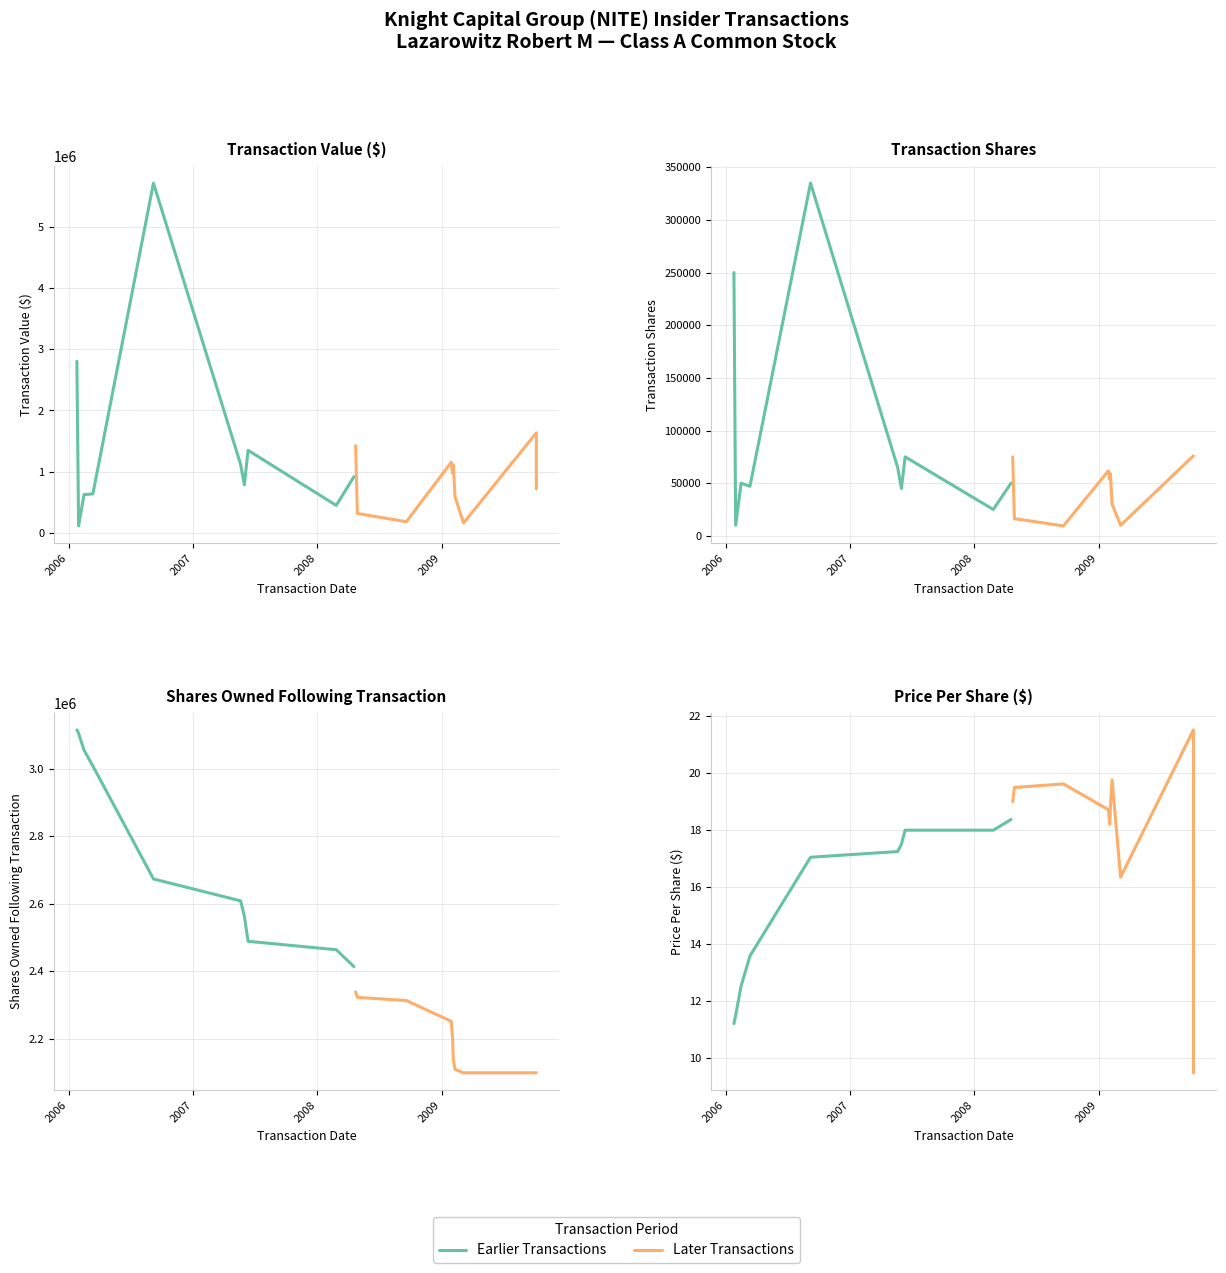

What is the minimum value for Series B (later transactions)?

9.5